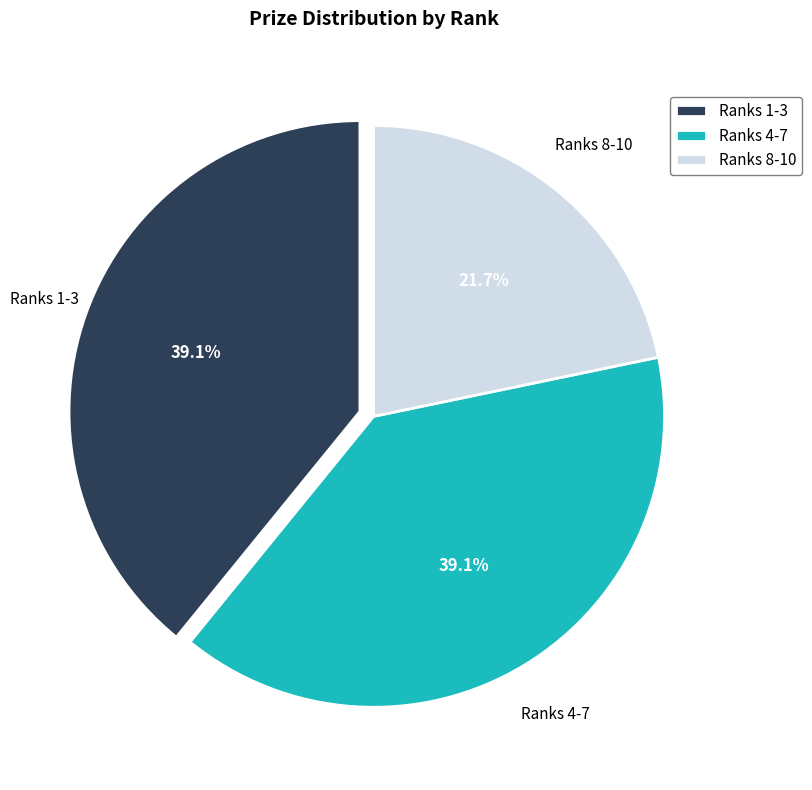

Which slice is the smallest?

Ranks 8-10